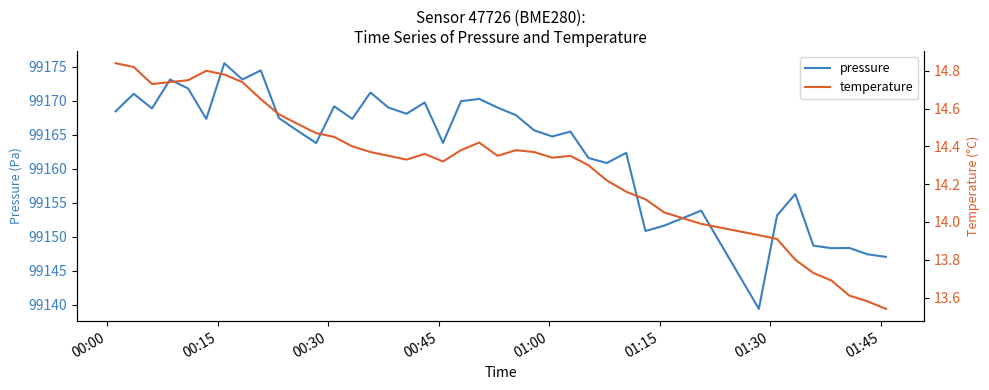

The value of temperature at 39 is 7.4. True or false?

False